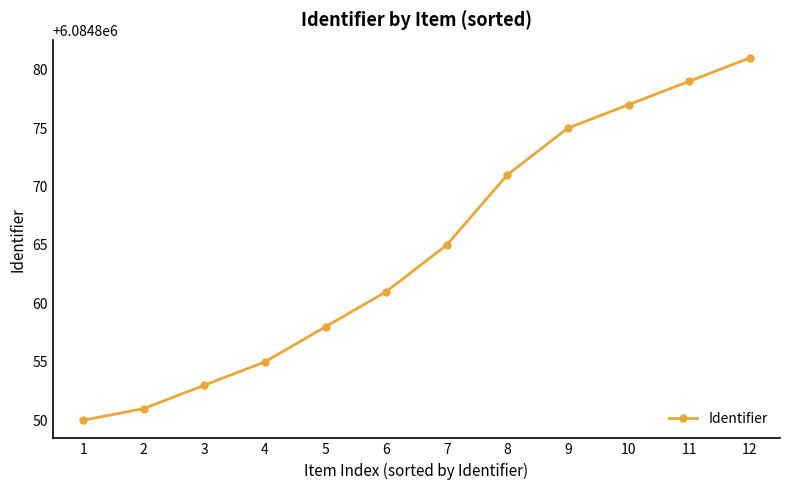

What is the value of the 1st point from the left?

6084850